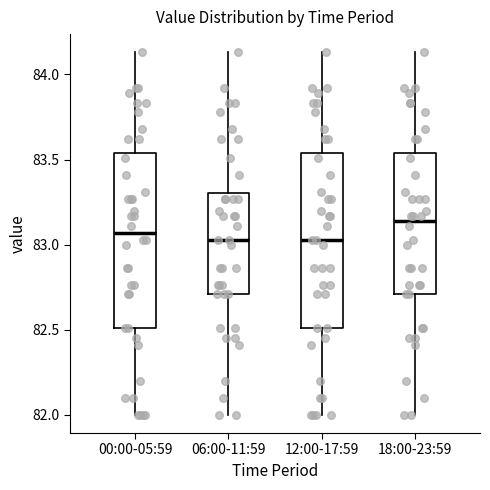

Reading left to right, transcribe this box plot: for each box, give where its median line is, the range the box spans, and where its two whiskers end, as read against the y-axis. The values are not printed on the chart, so give them approximately, as read against the axis.

00:00-05:59: median 83.05, box 82.50 to 83.55, whiskers 82.00 to 84.15
06:00-11:59: median 83.05, box 82.70 to 83.30, whiskers 82.00 to 84.15
12:00-17:59: median 83.05, box 82.50 to 83.55, whiskers 82.00 to 84.15
18:00-23:59: median 83.15, box 82.70 to 83.55, whiskers 82.00 to 84.15